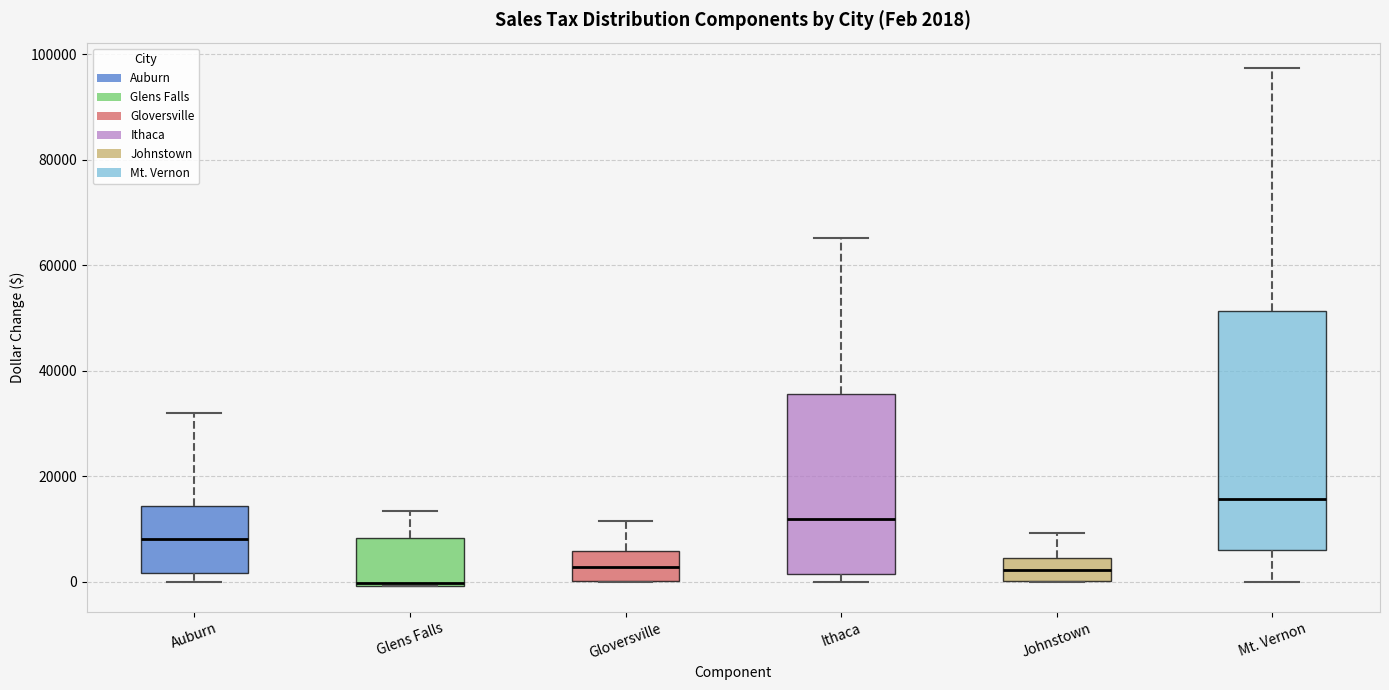

Which box is the tallest, from its lower edge to its upper edge?

Mt. Vernon